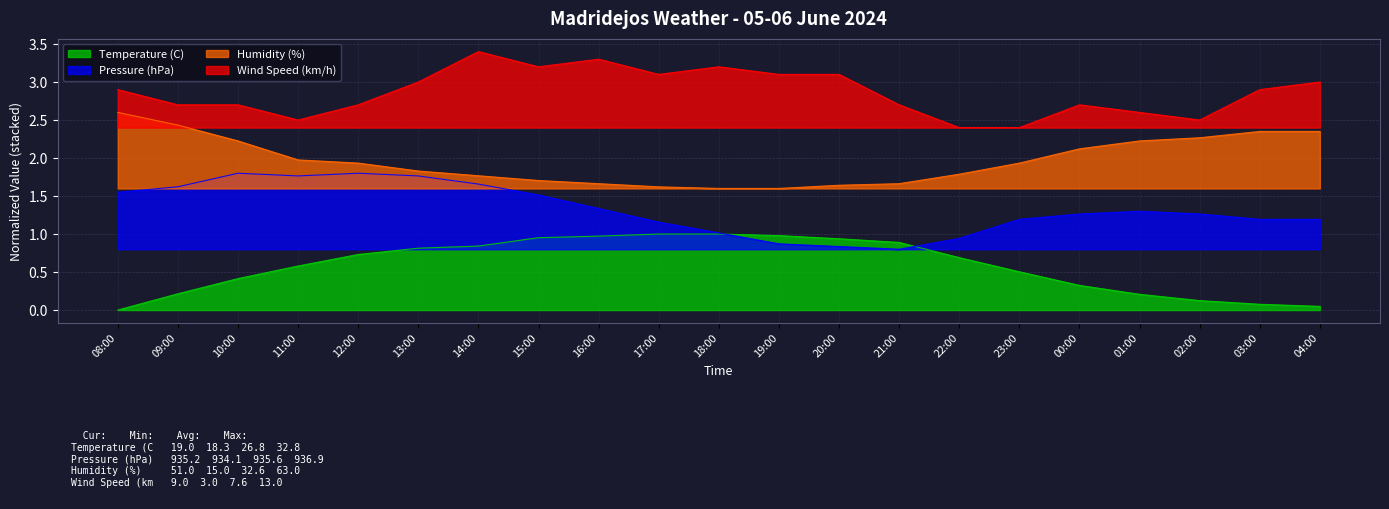

What is the label of the 10th point from the right?

19:00